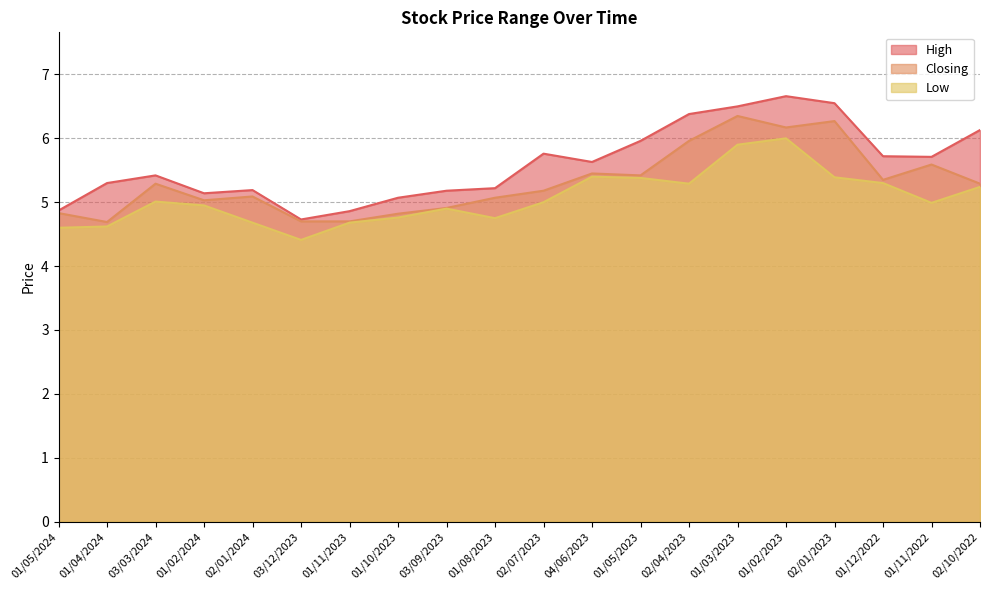

Is it true that High equals 8.3 at 03/09/2023?

False